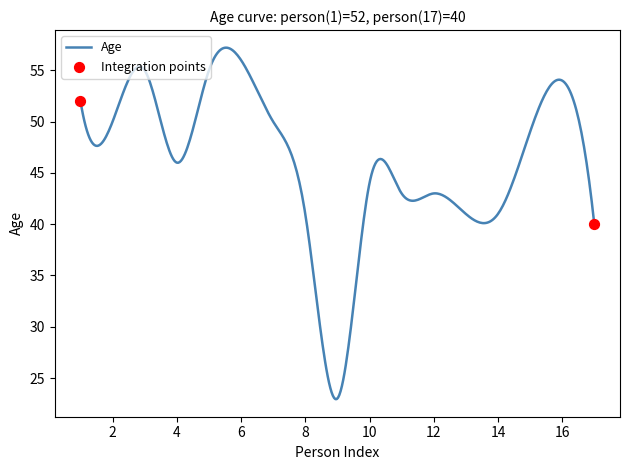

What is the greatest value displayed?

57.2